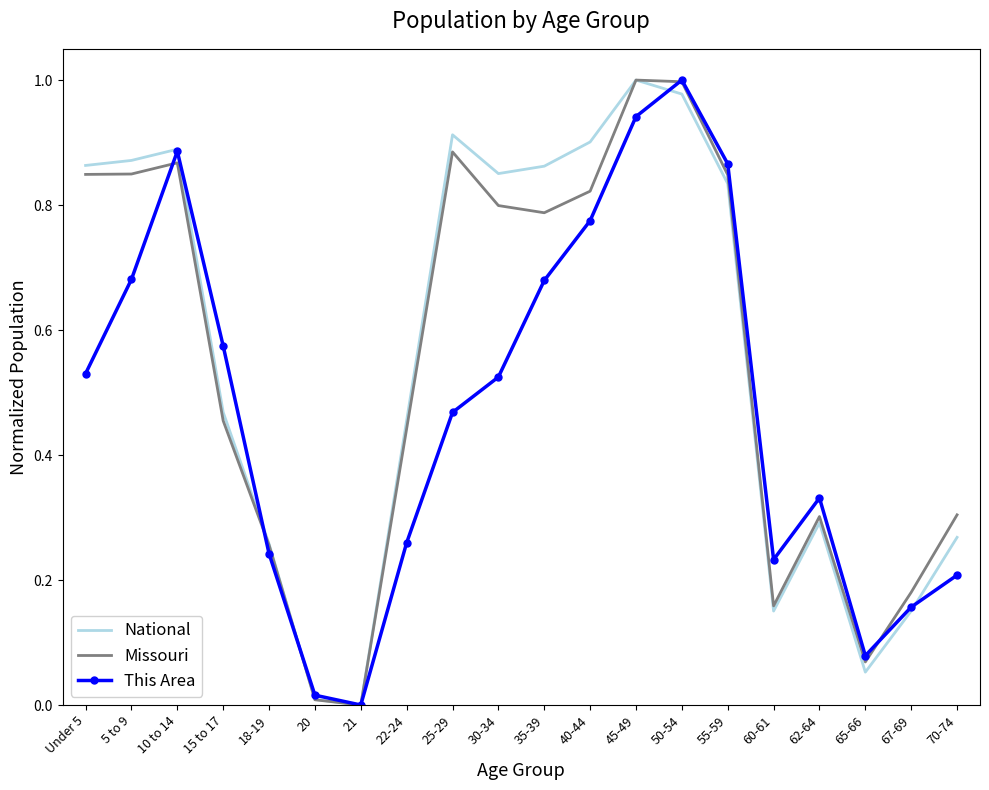

Is the value of National at 21 greater than the value of This Area at 22-24?

No